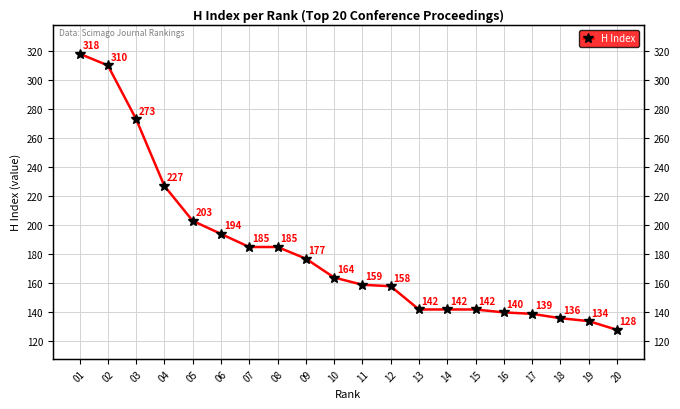

How many lines are shown in the chart?

1